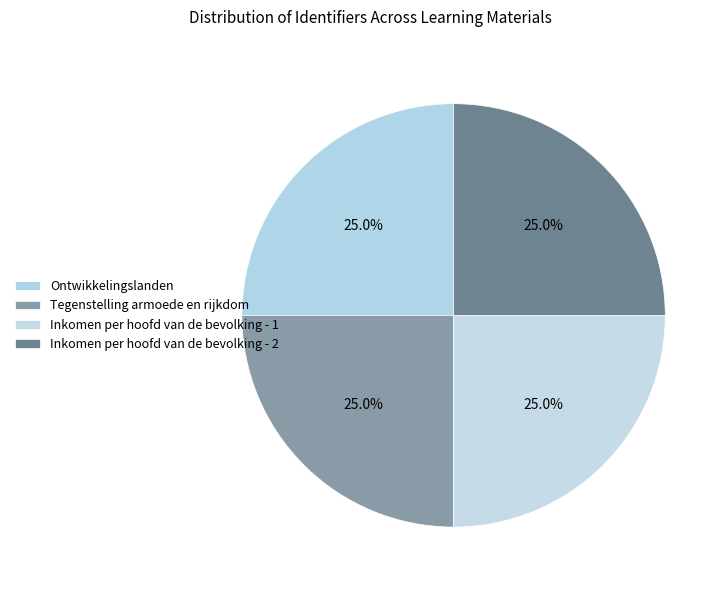

Rank the categories by value from lowest to highest.

Ontwikkelingslanden, Tegenstelling armoede en rijkdom, Inkomen per hoofd van de bevolking - 1, Inkomen per hoofd van de bevolking - 2